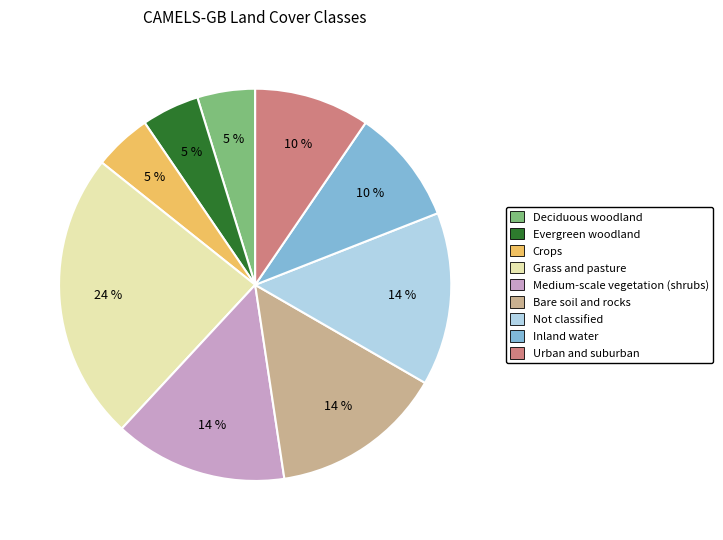

Is there any slice that represents more than half of the pie?

No